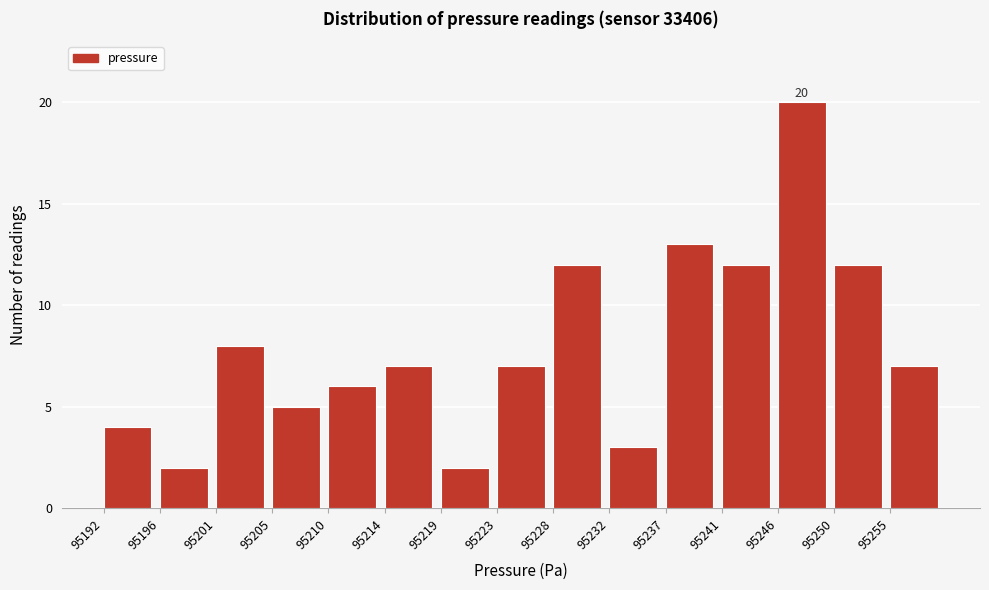

Reading left to right, list all the values displayed in this chart.

95192=4	95196=2	95201=8	95205=5	95210=6	95214=7	95219=2	95223=7	95228=12	95232=3	95237=13	95241=12	95246=20	95250=12	95255=7